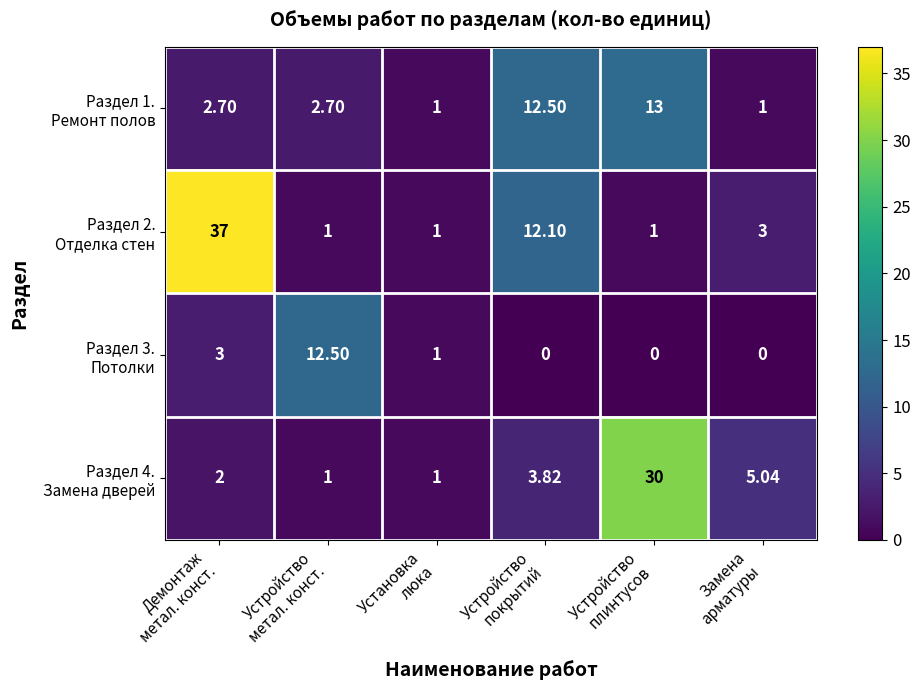

How many series are shown in this chart?

4